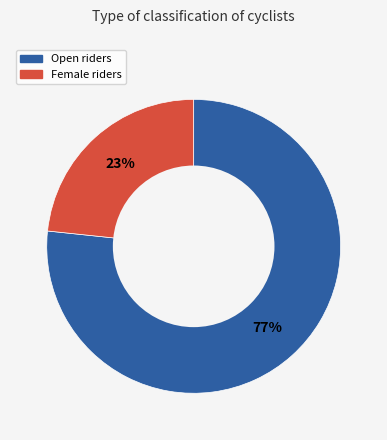

What is the majority slice?

Open